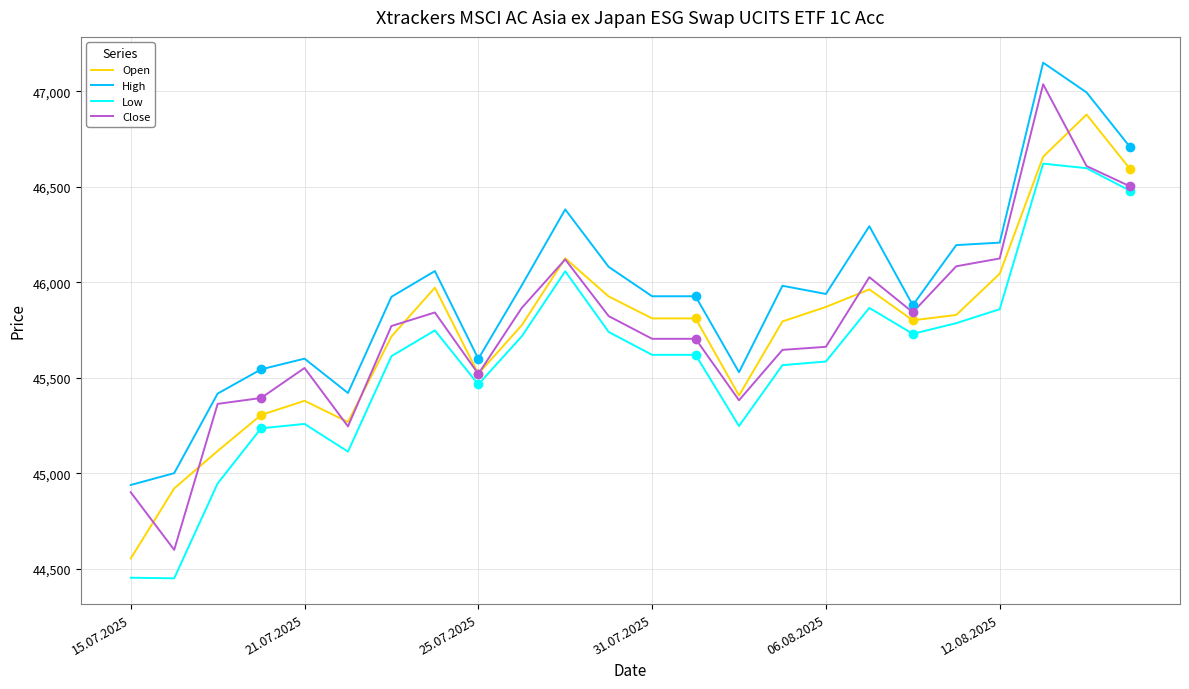

How many interior local valleys does the Close series have?

5